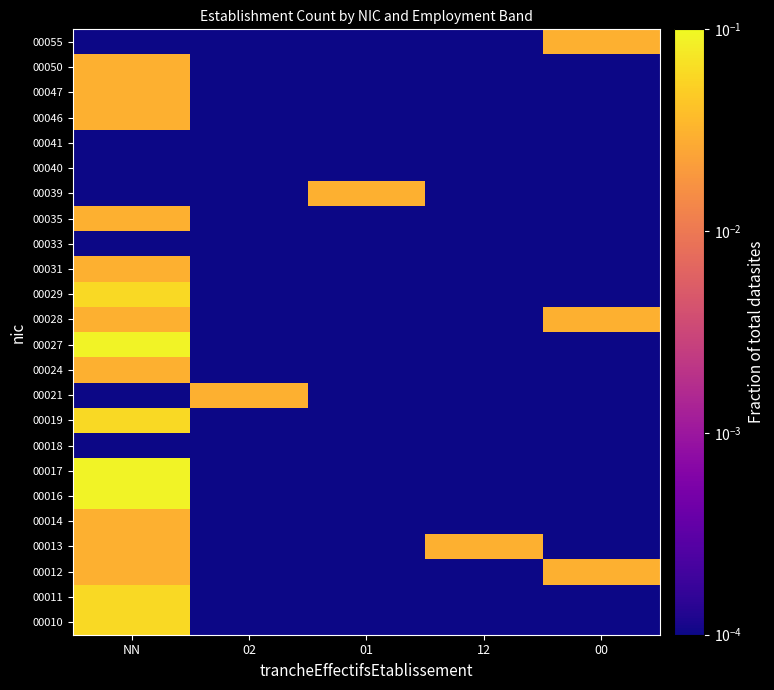

Reading right to left, what are all the values shown in this chart?

00010: 00=0.0	12=0.0	01=0.0	02=0.0	NN=0.1
00011: 00=0.0	12=0.0	01=0.0	02=0.0	NN=0.1
00012: 00=0.0	12=0.0	01=0.0	02=0.0	NN=0.0
00013: 00=0.0	12=0.0	01=0.0	02=0.0	NN=0.0
00014: 00=0.0	12=0.0	01=0.0	02=0.0	NN=0.0
00016: 00=0.0	12=0.0	01=0.0	02=0.0	NN=0.1
00017: 00=0.0	12=0.0	01=0.0	02=0.0	NN=0.1
00018: 00=0.0	12=0.0	01=0.0	02=0.0	NN=0.0
00019: 00=0.0	12=0.0	01=0.0	02=0.0	NN=0.1
00021: 00=0.0	12=0.0	01=0.0	02=0.0	NN=0.0
00024: 00=0.0	12=0.0	01=0.0	02=0.0	NN=0.0
00027: 00=0.0	12=0.0	01=0.0	02=0.0	NN=0.1
00028: 00=0.0	12=0.0	01=0.0	02=0.0	NN=0.0
00029: 00=0.0	12=0.0	01=0.0	02=0.0	NN=0.1
00031: 00=0.0	12=0.0	01=0.0	02=0.0	NN=0.0
00033: 00=0.0	12=0.0	01=0.0	02=0.0	NN=0.0
00035: 00=0.0	12=0.0	01=0.0	02=0.0	NN=0.0
00039: 00=0.0	12=0.0	01=0.0	02=0.0	NN=0.0
00040: 00=0.0	12=0.0	01=0.0	02=0.0	NN=0.0
00041: 00=0.0	12=0.0	01=0.0	02=0.0	NN=0.0
00046: 00=0.0	12=0.0	01=0.0	02=0.0	NN=0.0
00047: 00=0.0	12=0.0	01=0.0	02=0.0	NN=0.0
00050: 00=0.0	12=0.0	01=0.0	02=0.0	NN=0.0
00055: 00=0.0	12=0.0	01=0.0	02=0.0	NN=0.0